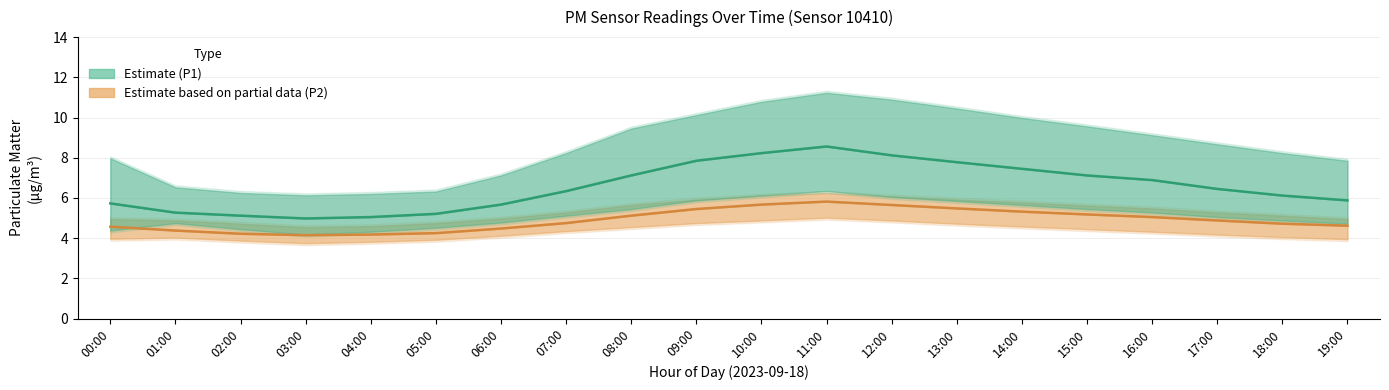

At which category does P2_lower reach its first local peak?

01:00